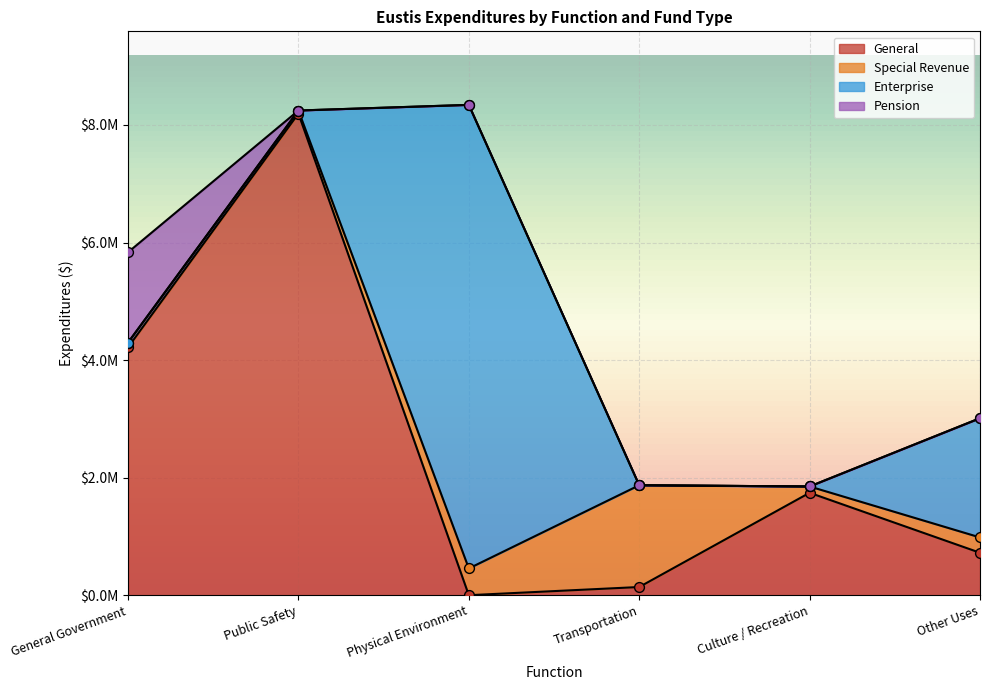

Is the value of Enterprise at Public Safety greater than the value of Pension at Transportation?

No